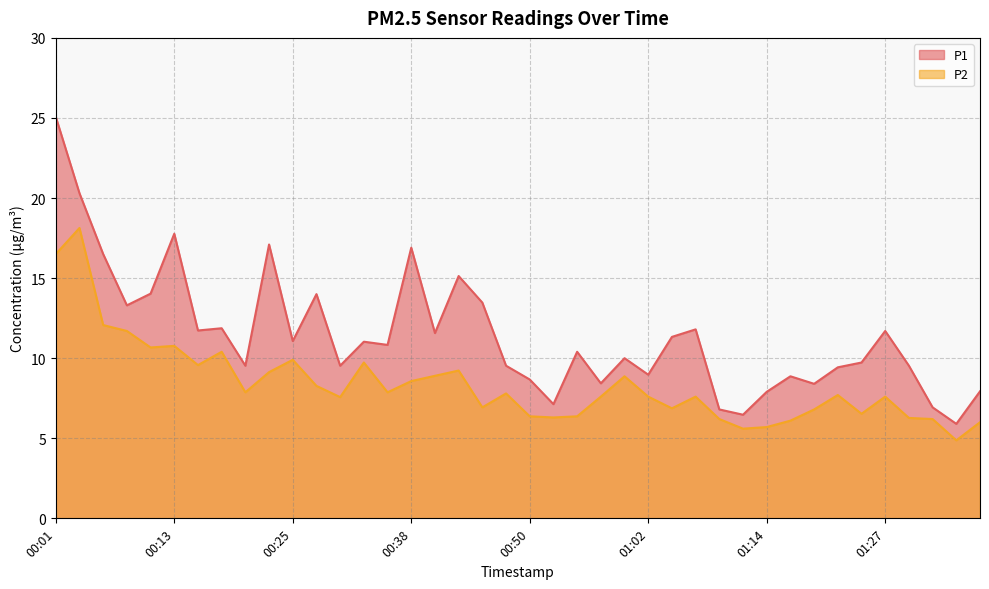

Between 00:08 and 01:19, which series saw the biggest shift?

P1